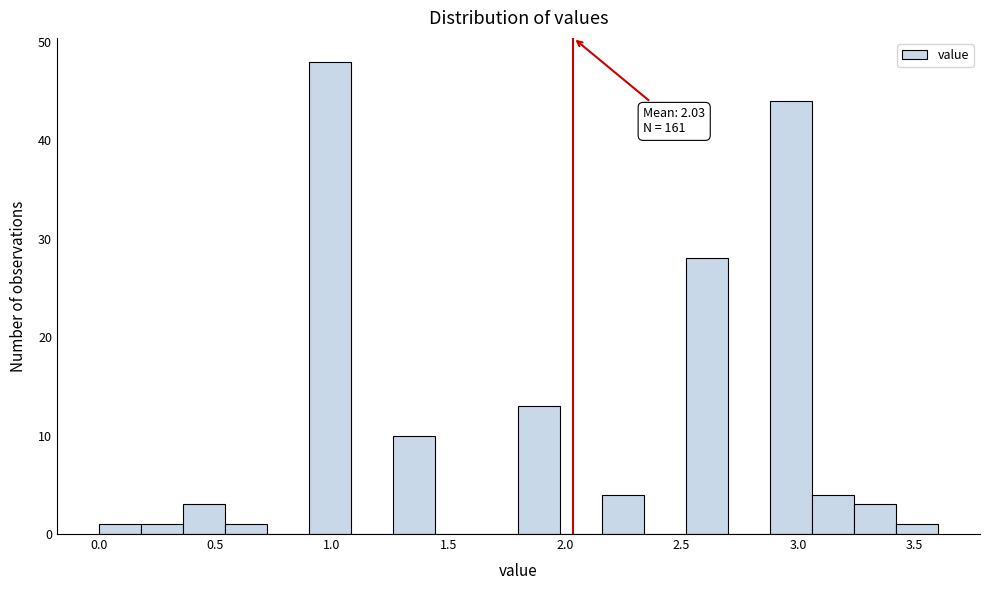

Read against the x-axis, roughly where is the centre of the tallest bar?

1.00